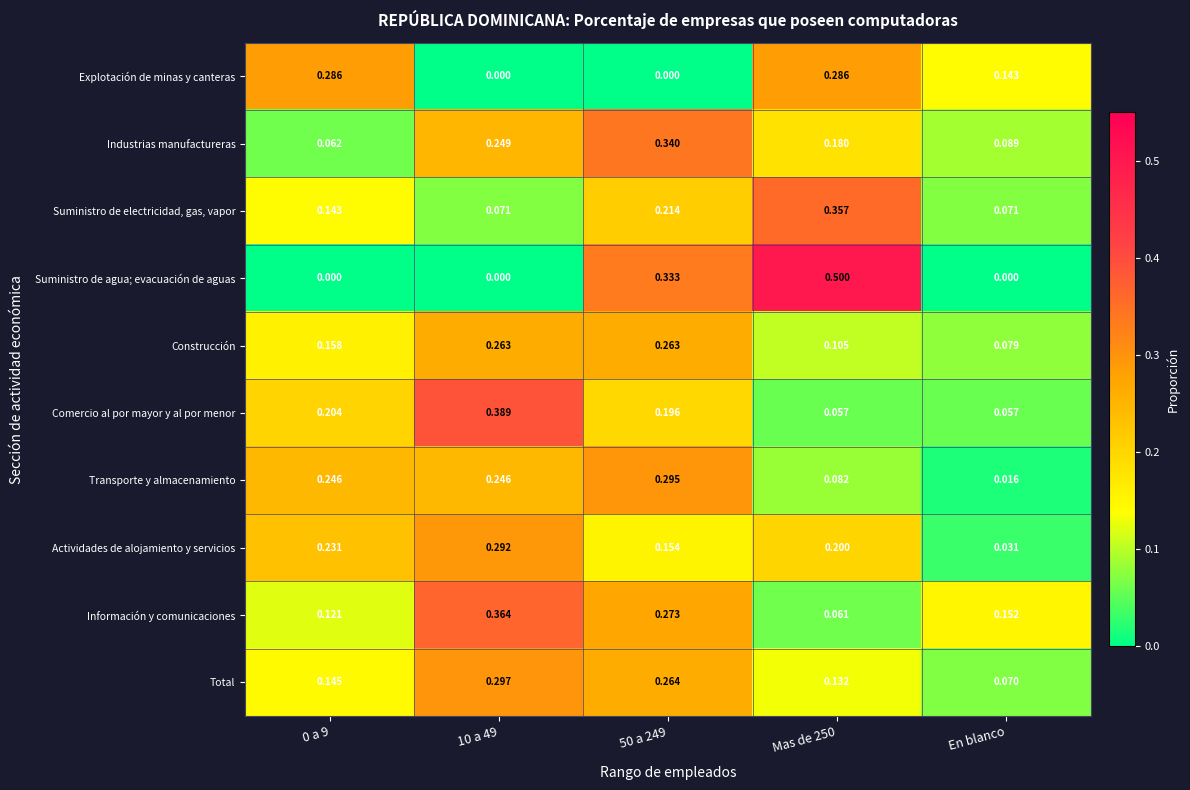

How many categories are shown in the chart?

5